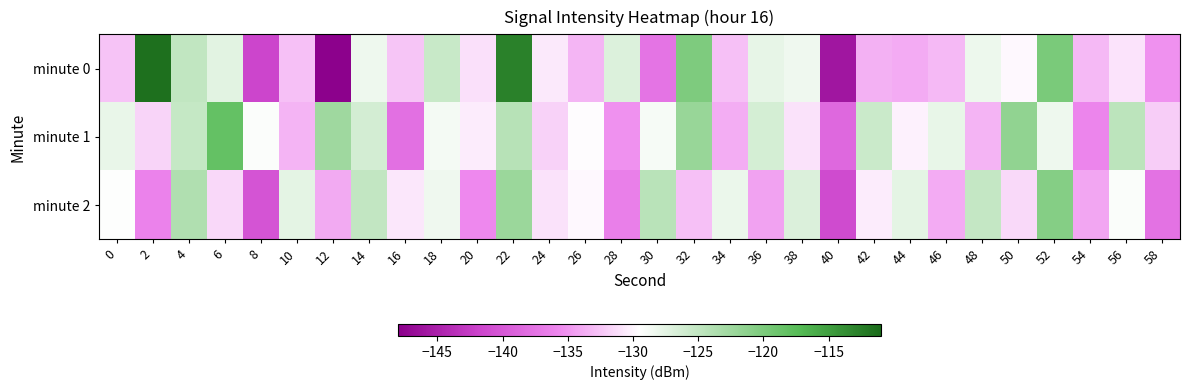

Reading right to left, list all the values displayed in this chart.

minute 0: 58=-135.1	56=-130.9	54=-133.1	52=-119.9	50=-129.8	48=-128.2	46=-133.1	44=-133.8	42=-133.5	40=-145.9	38=-128.4	36=-127.8	34=-132.7	32=-120.2	30=-137.4	28=-127.0	26=-133.3	24=-130.6	22=-112.8	20=-131.1	18=-125.6	16=-132.5	14=-128.3	12=-147.8	10=-132.7	8=-141.7	6=-127.4	4=-125.0	2=-111.5	0=-132.6
minute 1: 58=-132.1	56=-124.7	54=-135.9	52=-128.3	50=-121.6	48=-133.4	46=-127.9	44=-130.2	42=-125.7	40=-138.5	38=-131.0	36=-126.4	34=-133.7	32=-122.1	30=-128.9	28=-135.2	26=-129.6	24=-131.8	22=-124.3	20=-130.5	18=-128.7	16=-137.8	14=-126.4	12=-122.6	10=-133.4	8=-129.2	6=-118.3	4=-125.3	2=-131.7	0=-127.9
minute 2: 58=-137.6	56=-129.2	54=-134.1	52=-120.7	50=-131.4	48=-125.3	46=-133.8	44=-127.6	42=-130.5	40=-141.2	38=-126.9	36=-134.3	34=-128.1	32=-132.7	30=-124.5	28=-136.4	26=-129.8	24=-131.0	22=-122.3	20=-135.6	18=-128.4	16=-130.7	14=-125.1	12=-133.9	10=-127.6	8=-140.3	6=-131.5	4=-123.8	2=-136.2	0=-129.4